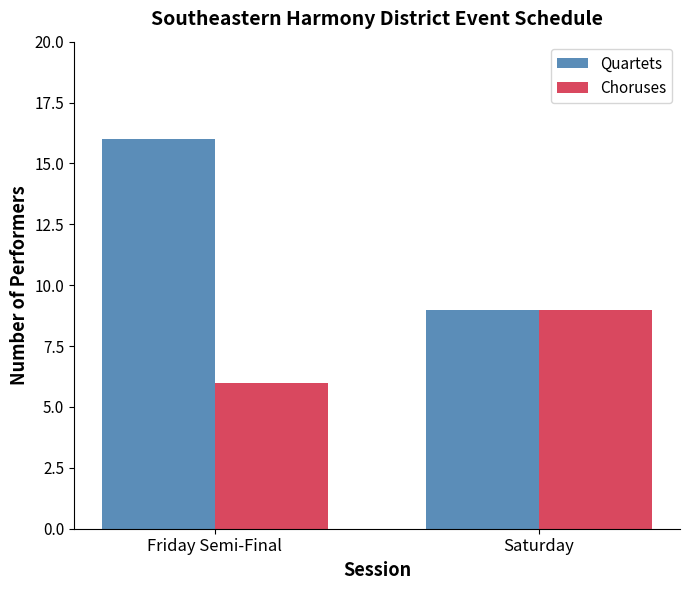

What are all the series names shown in the legend?

Quartets, Choruses